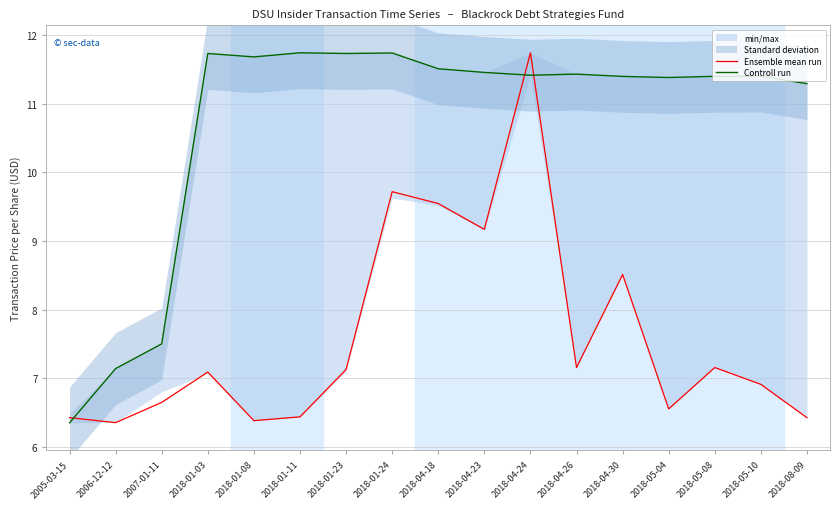

At which category does the chart reach its minimum across all series?

2005-03-15